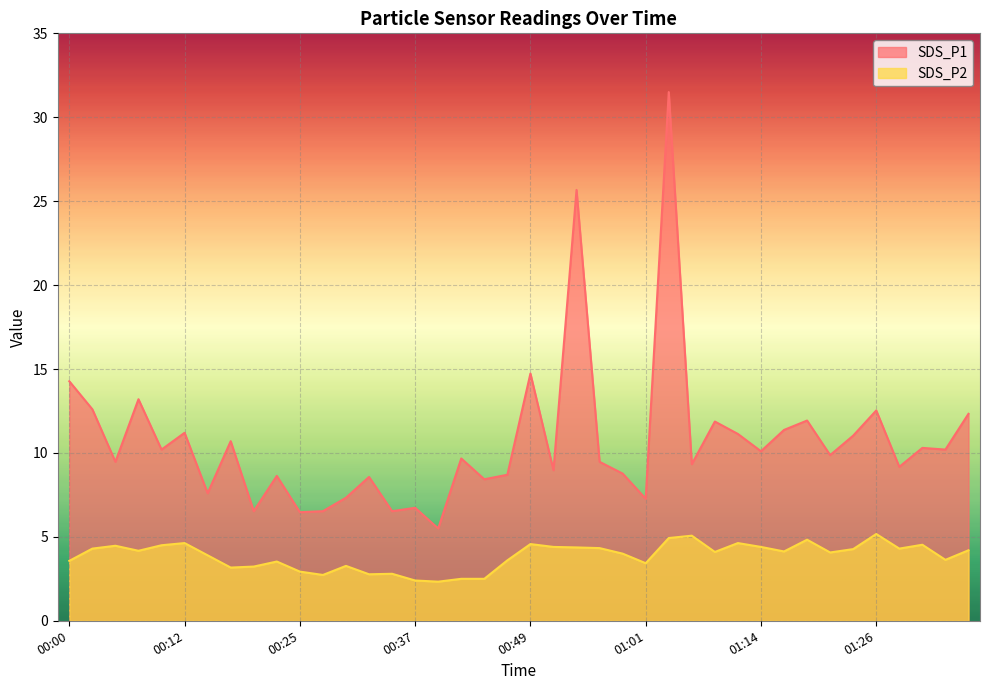

How many data points in SDS_P1 are above 9?

25